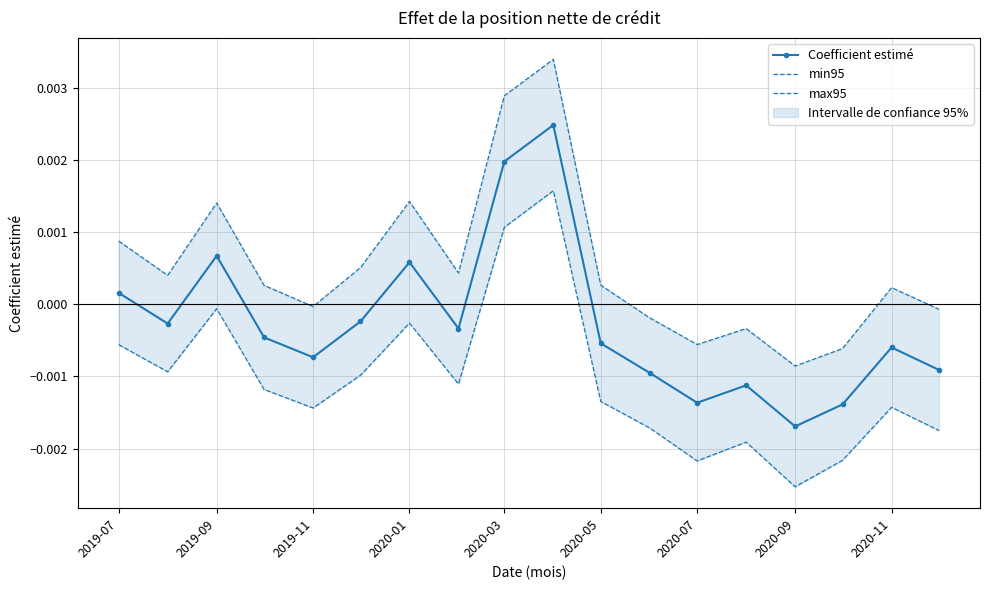

How many interior local valleys does the Coefficient estimé series have?

5